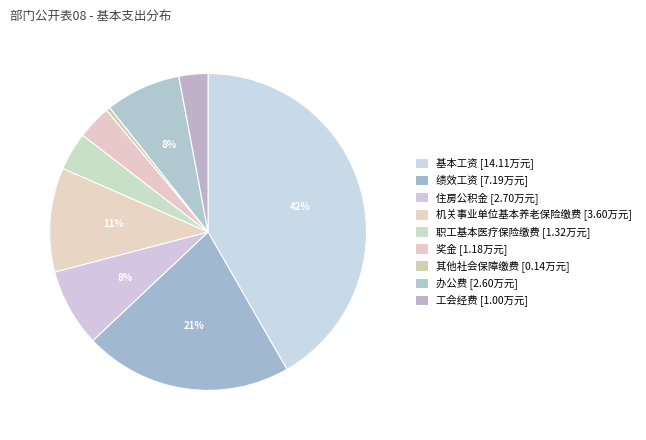

How many segments does this pie chart have?

9